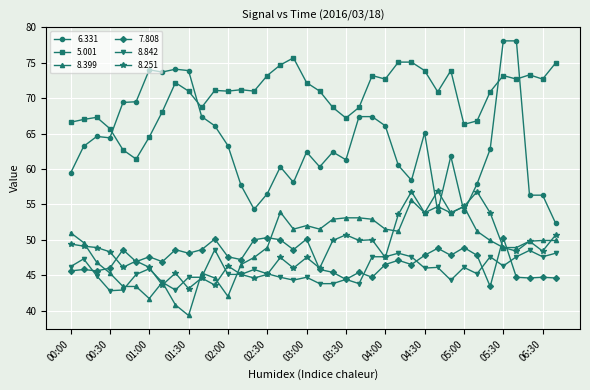

What is the lowest value of the 6.331 series?

52.3